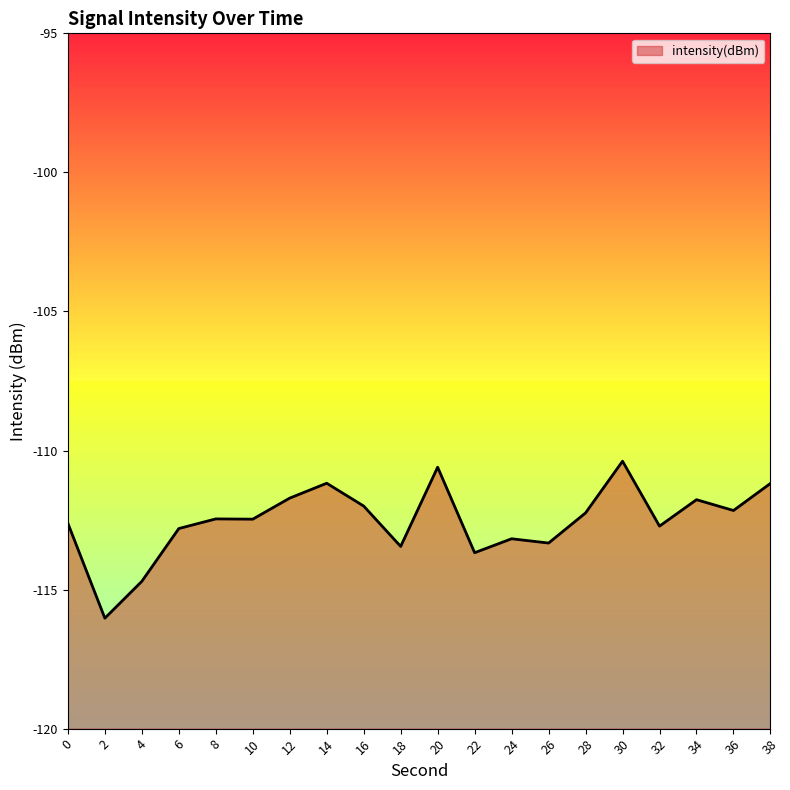

What is the difference between the second highest and second lowest values?

4.1